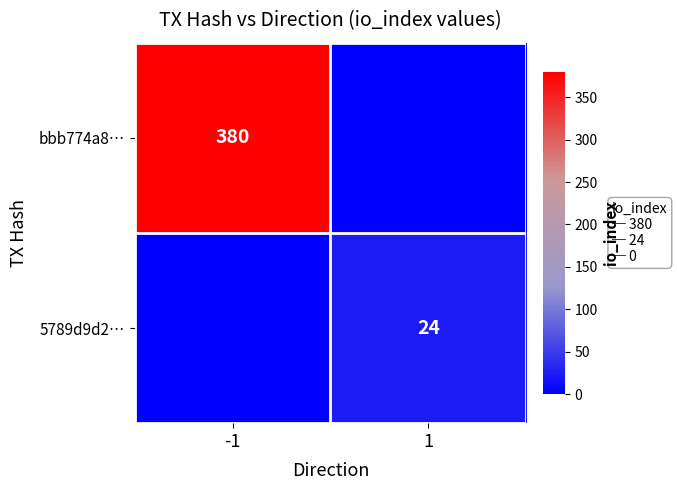

What is the difference between the highest and lowest values at 1?

24